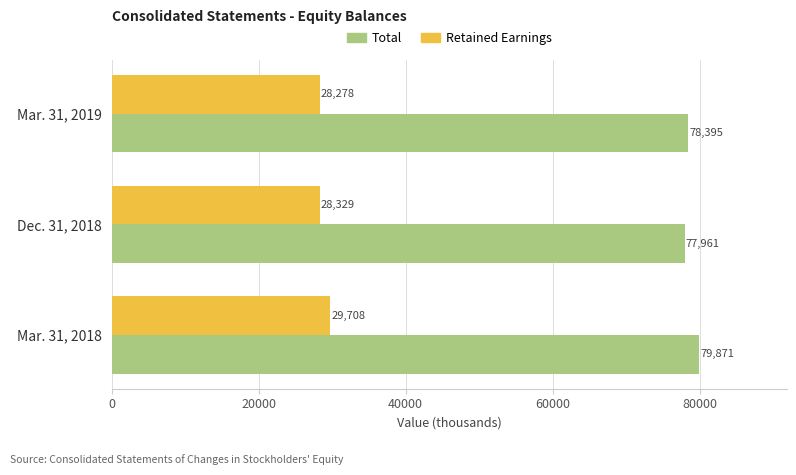

Which series has the largest range (max minus min)?

Total